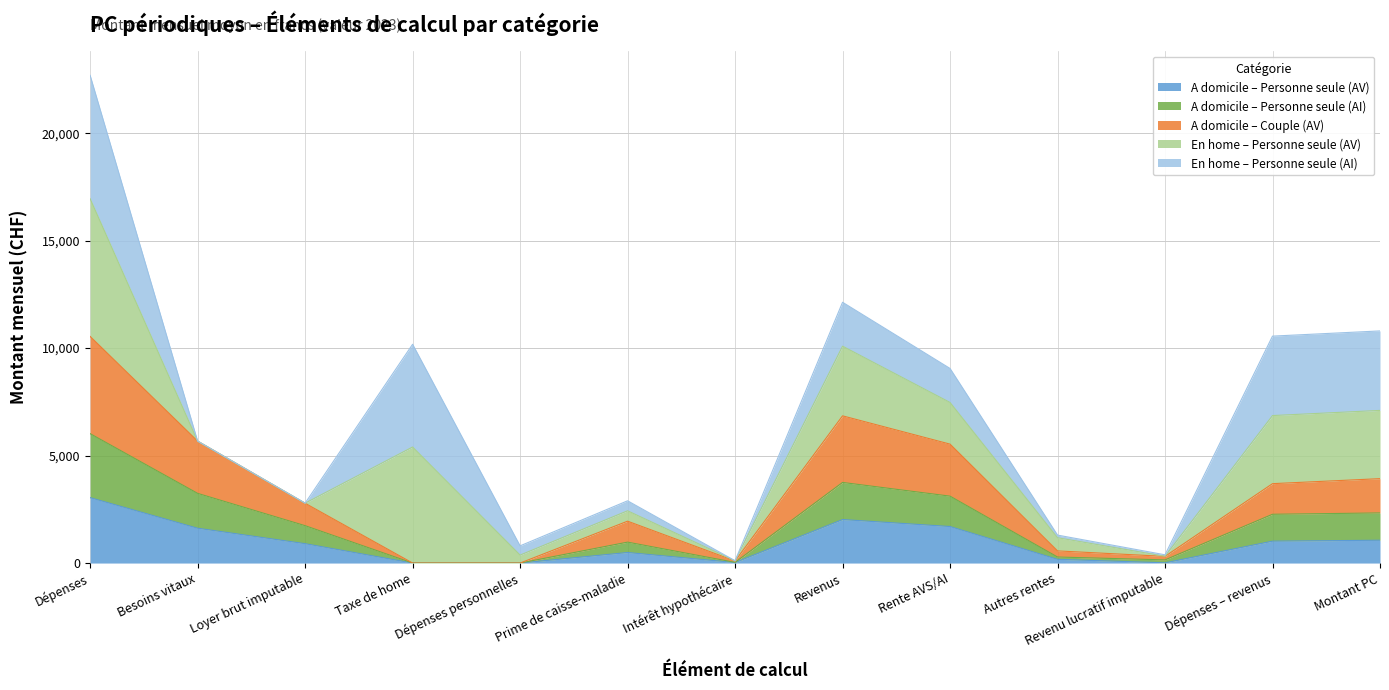

Where does the A domicile – Personne seule (AV) series first go above 902?

Dépenses